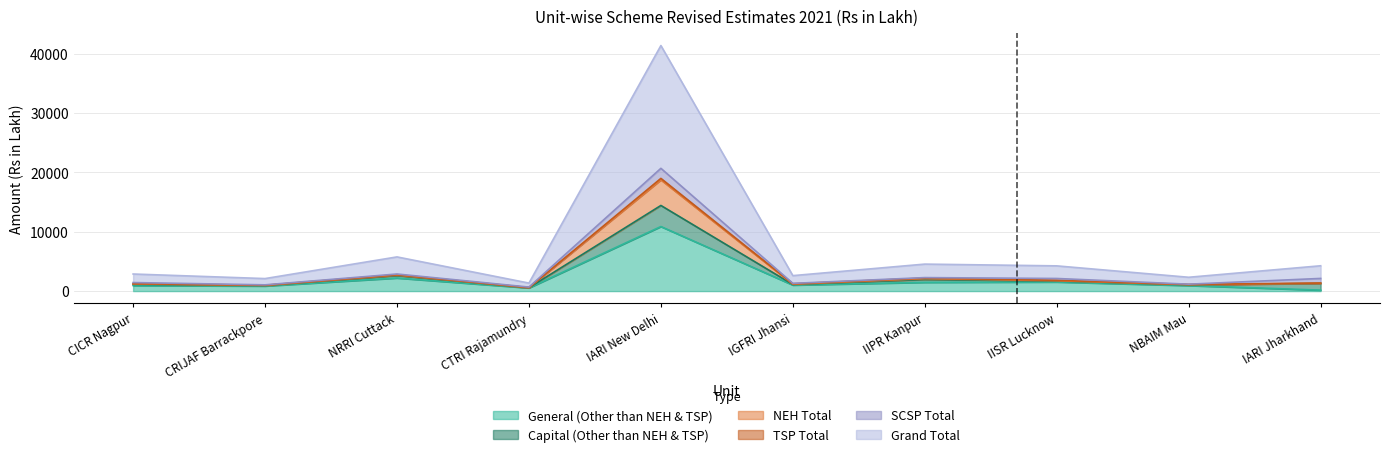

What is the label of the 10th point from the right?

CICR Nagpur